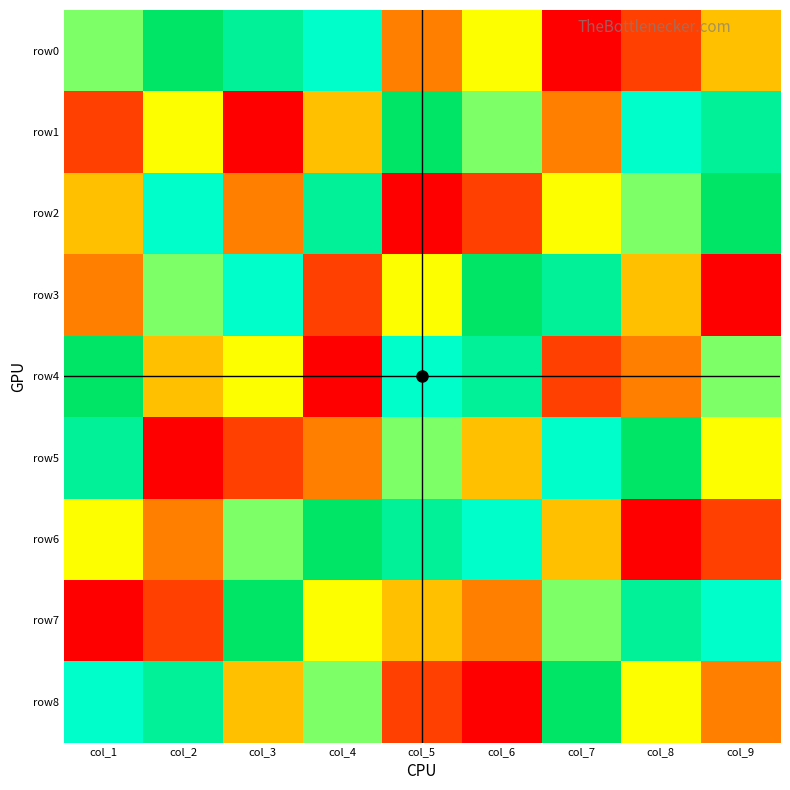

How many data points does each series have?

9